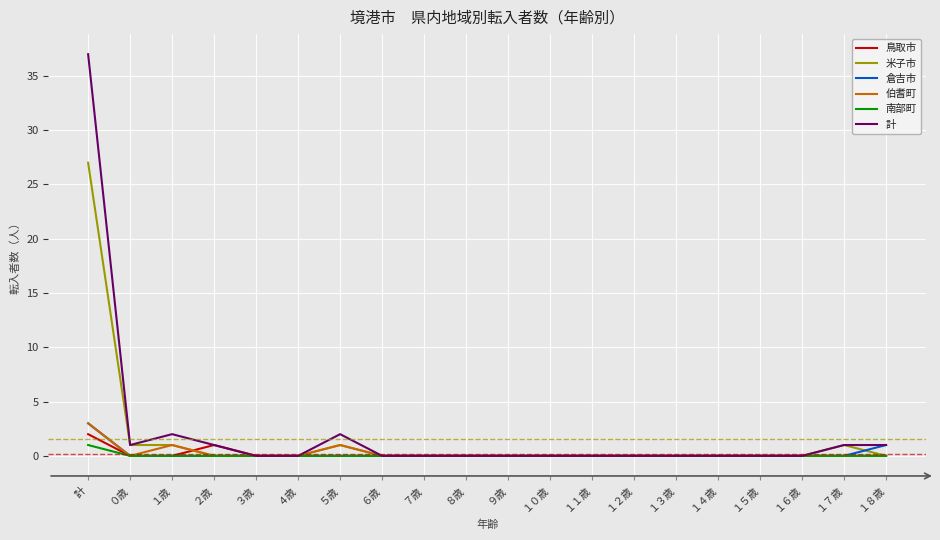

Which series has the largest range (max minus min)?

計